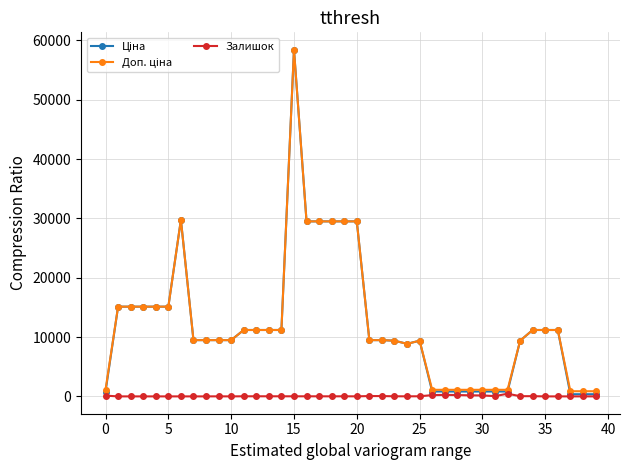

At how many categories does at least one series exceed 8073?

29